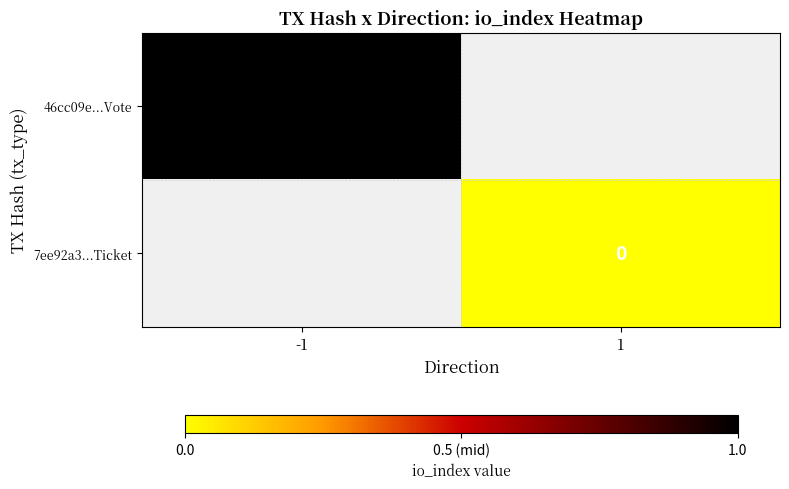

Is it true that 46cc09e...Vote equals 1.4 at -1?

False